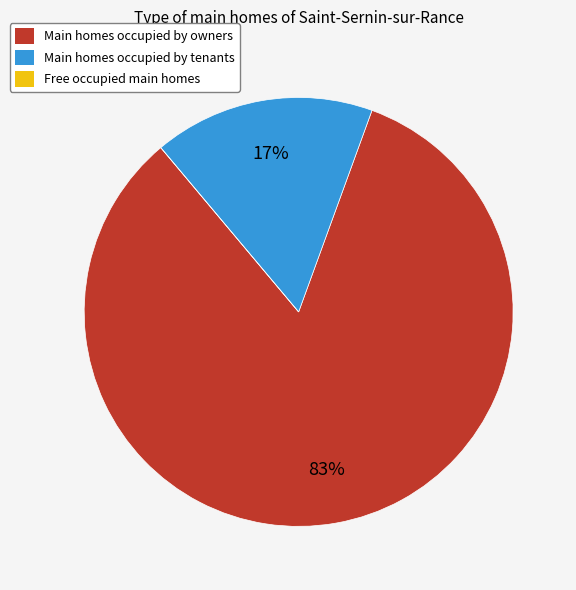

To the nearest percent, what is the difference between the largest and smallest slice percentages?

83%